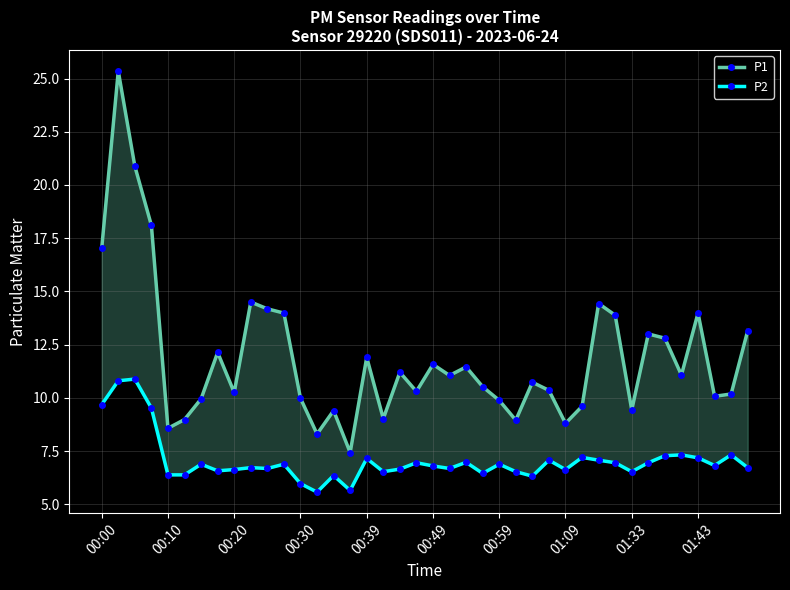

Which series has the widest spread of values?

P1